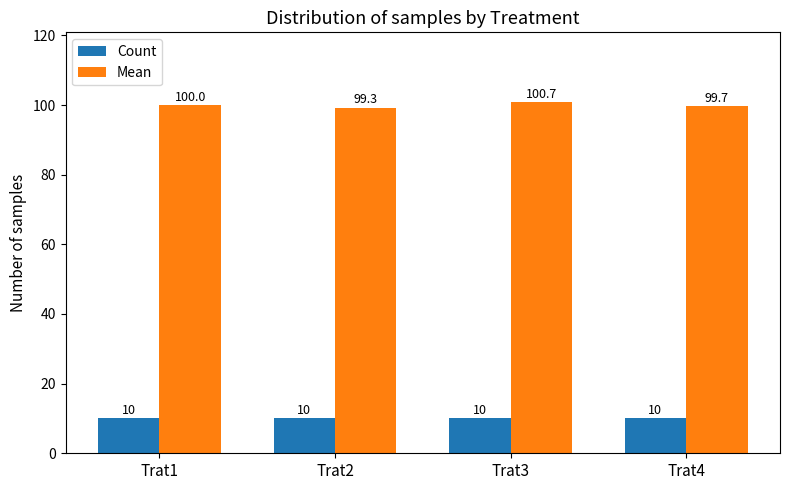

Is the value of Count at Trat1 greater than the value of Mean at Trat2?

No